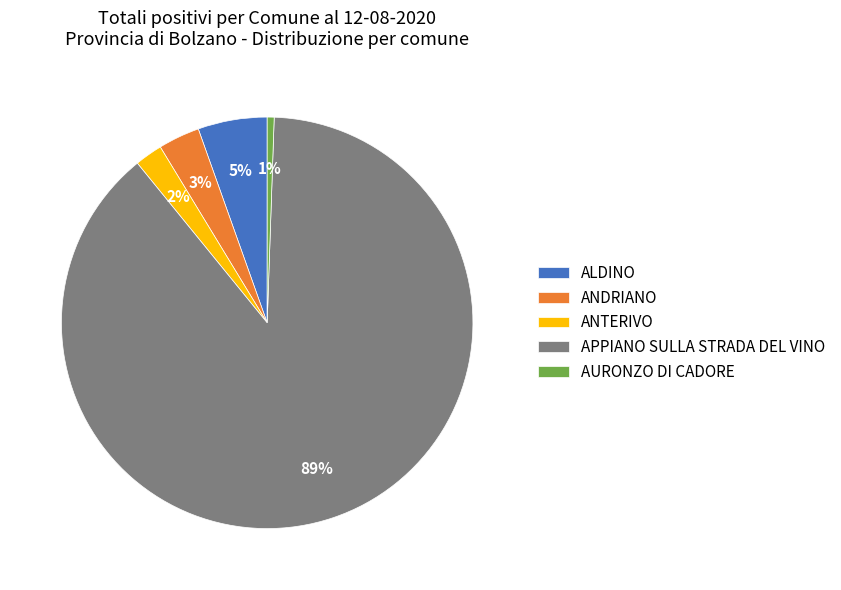

Rank the categories by value from highest to lowest.

APPIANO SULLA STRADA DEL VINO, ALDINO, ANDRIANO, ANTERIVO, AURONZO DI CADORE